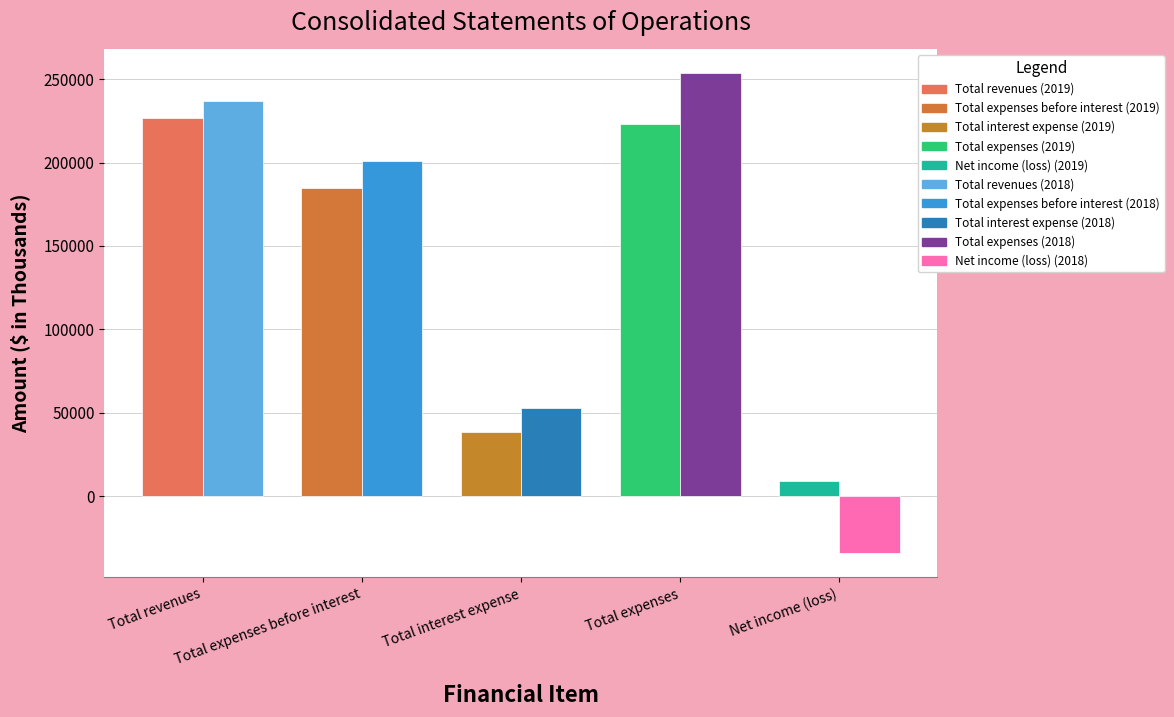

How many groups of bars are there?

5